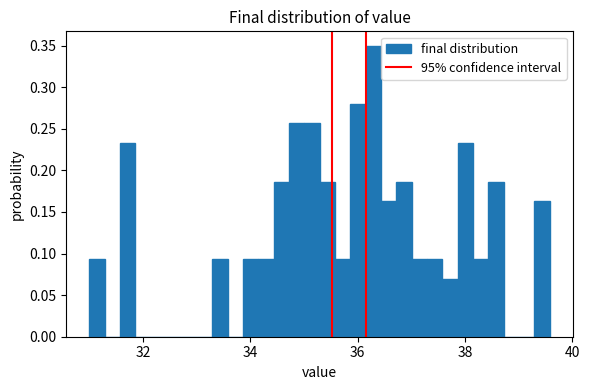

Around what value on the x-axis is the tallest bar? Give the approximate position of its centre, as read against the axis.

36.2